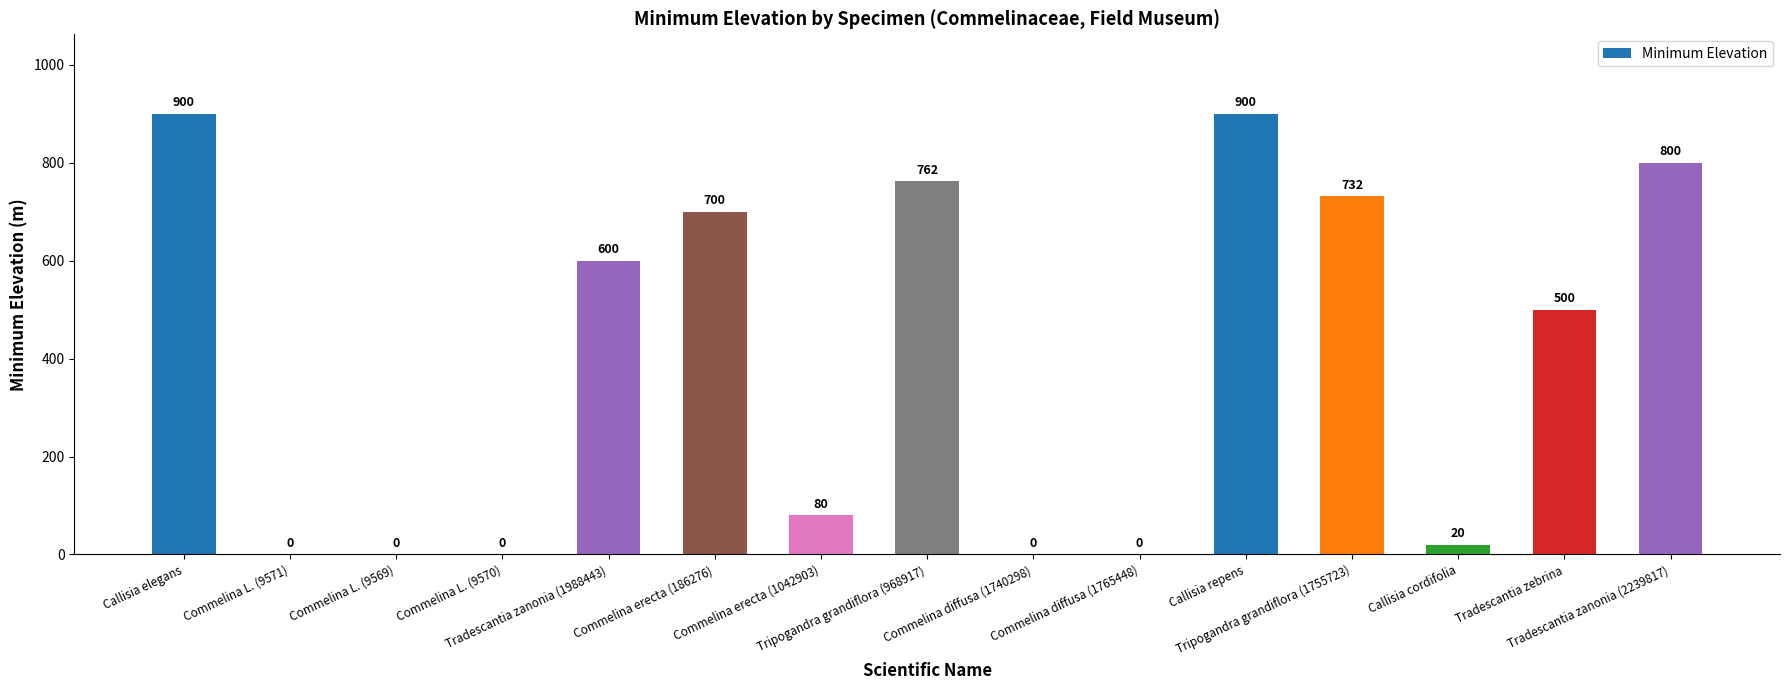

Read the value at Commelina erecta (186276).

700